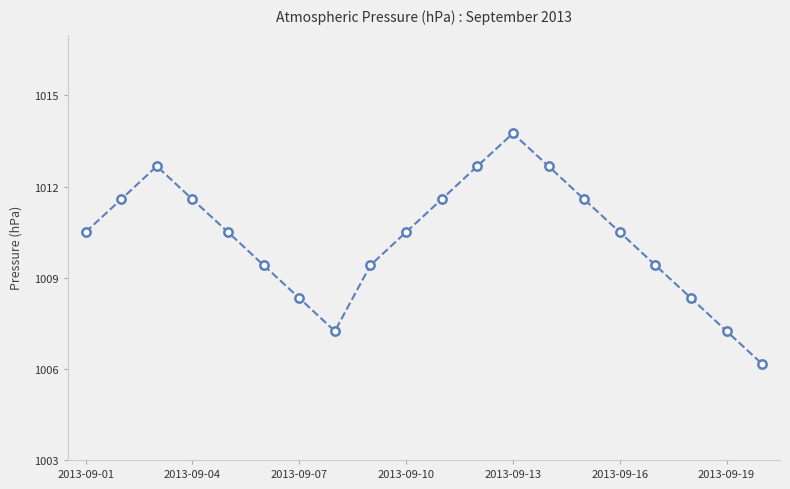

What is the value of the 3rd point from the left?

1012.7